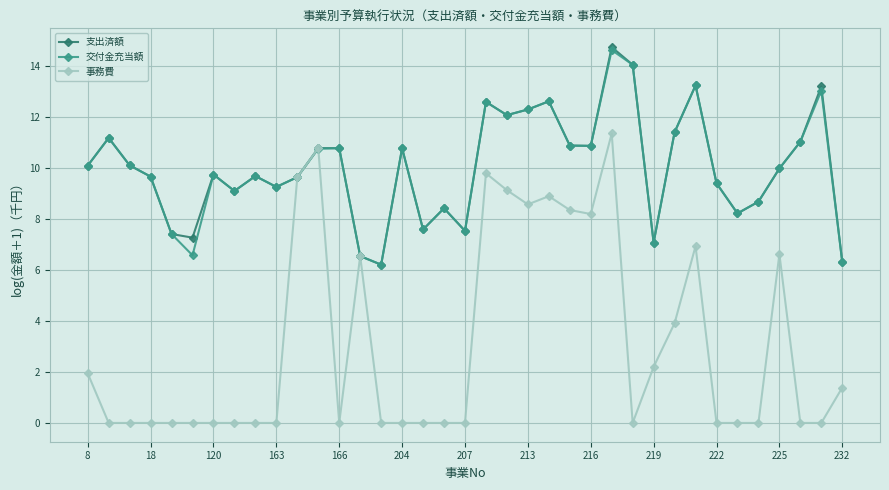

Which series has the widest spread of values?

事務費